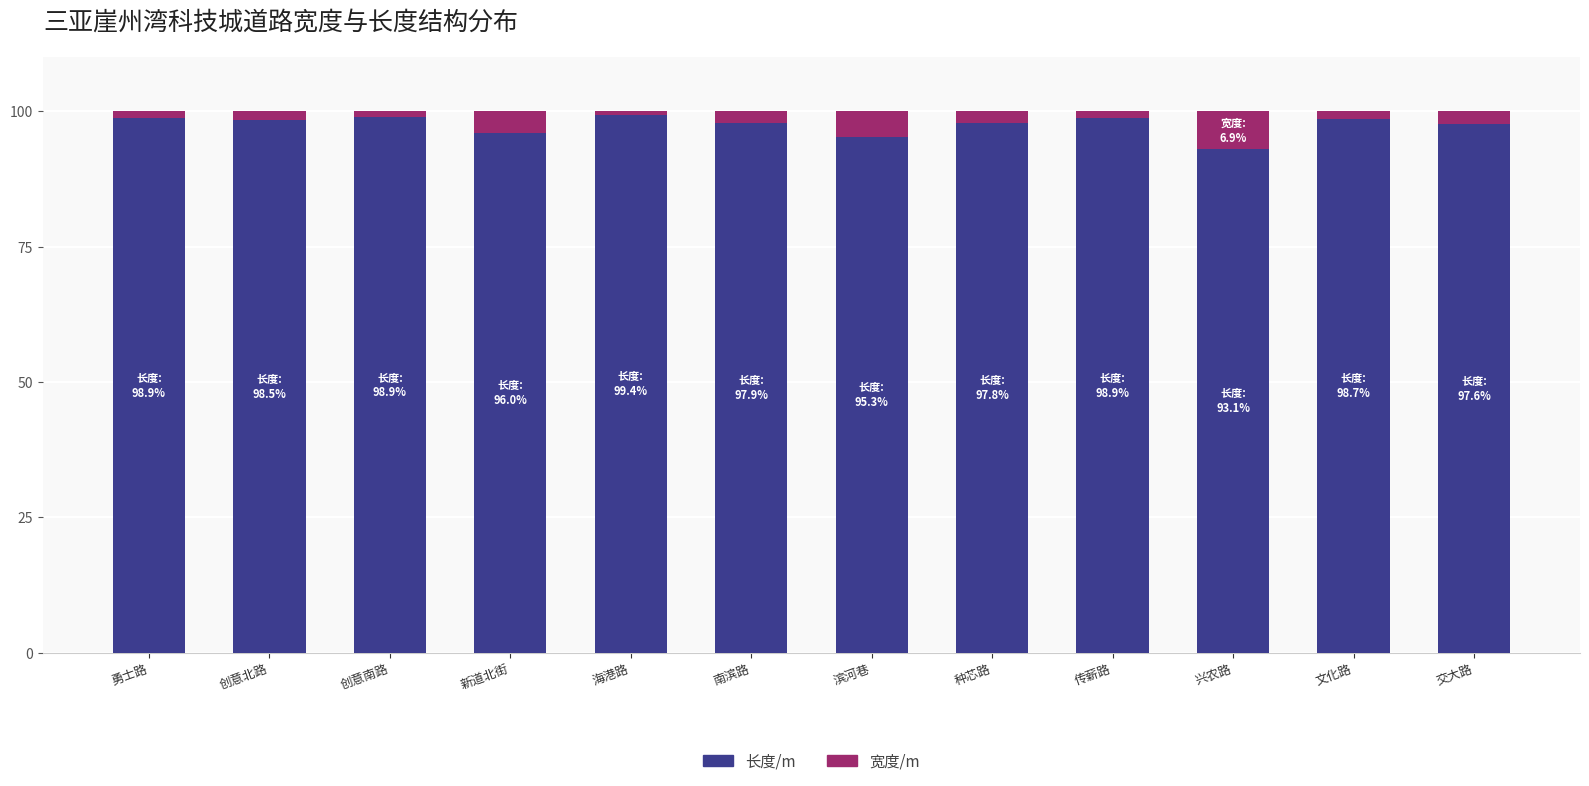

The 长度/m series shows 97.6 at 交大路. True or false?

True